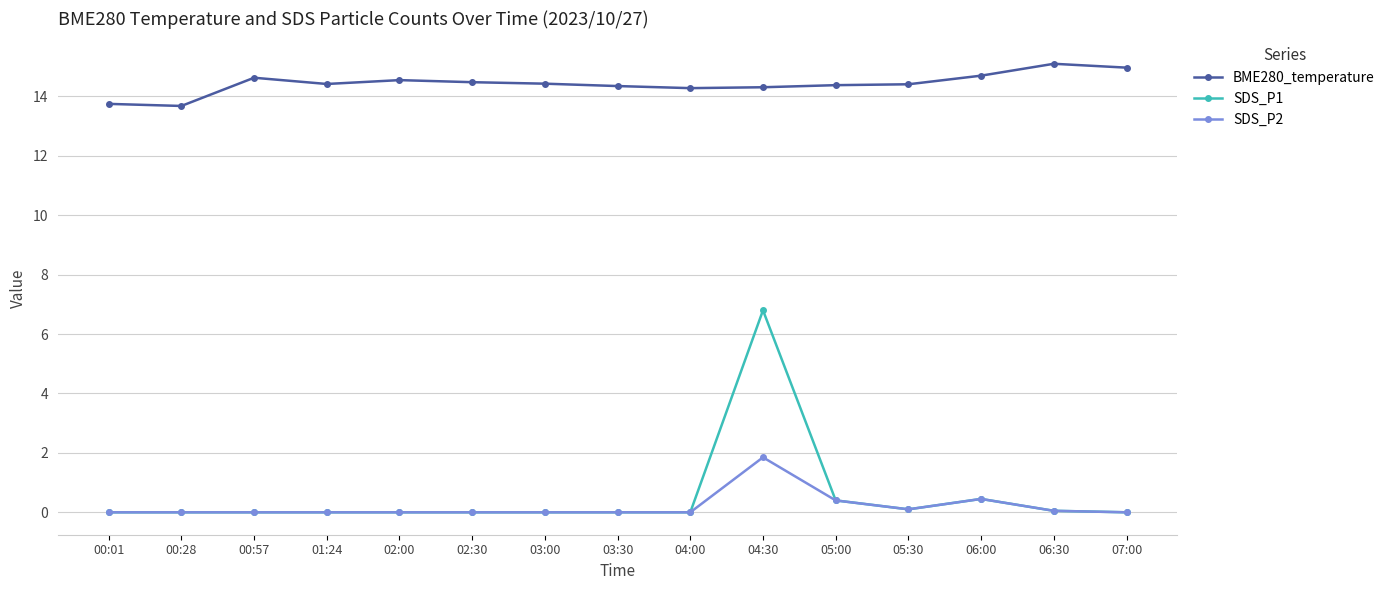

What is the maximum value shown in the chart?

15.1